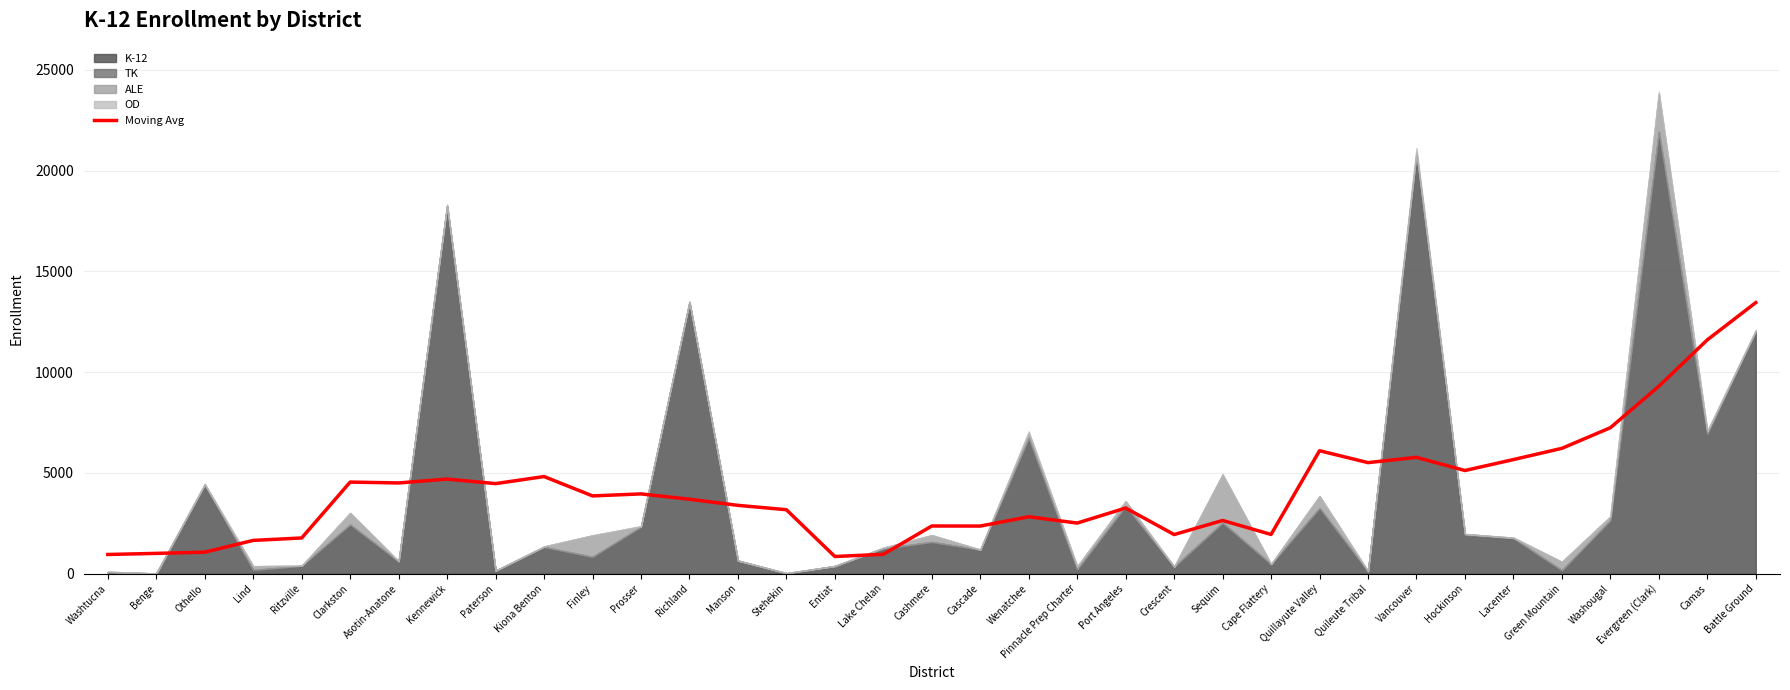

What is the sum of the values at Kennewick and Asotin-Anatone?

9192.9